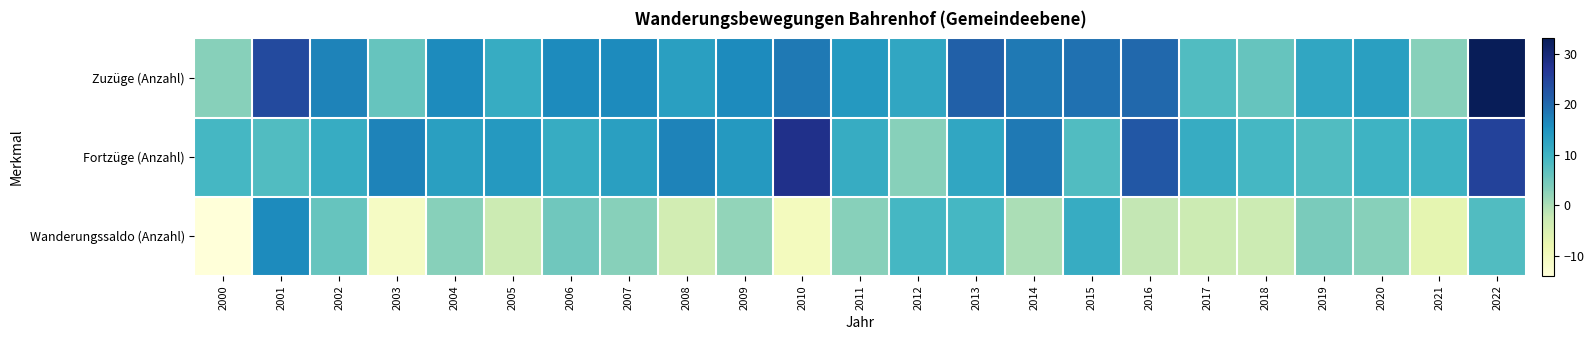

What is the greatest value displayed?

33